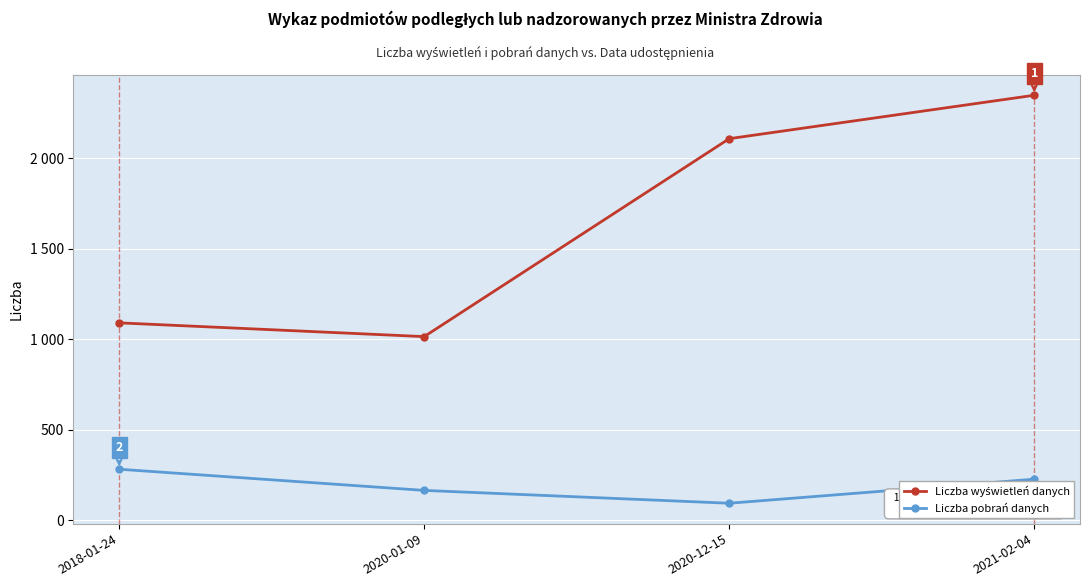

Between 2020-01-09 and 2021-02-04, which is larger?

2021-02-04